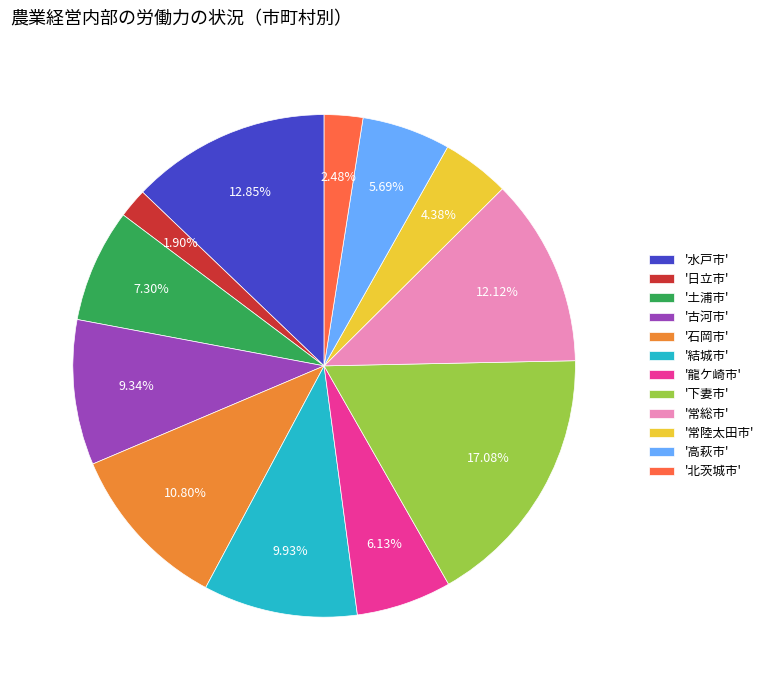

Which slice is the largest?

'下妻市'